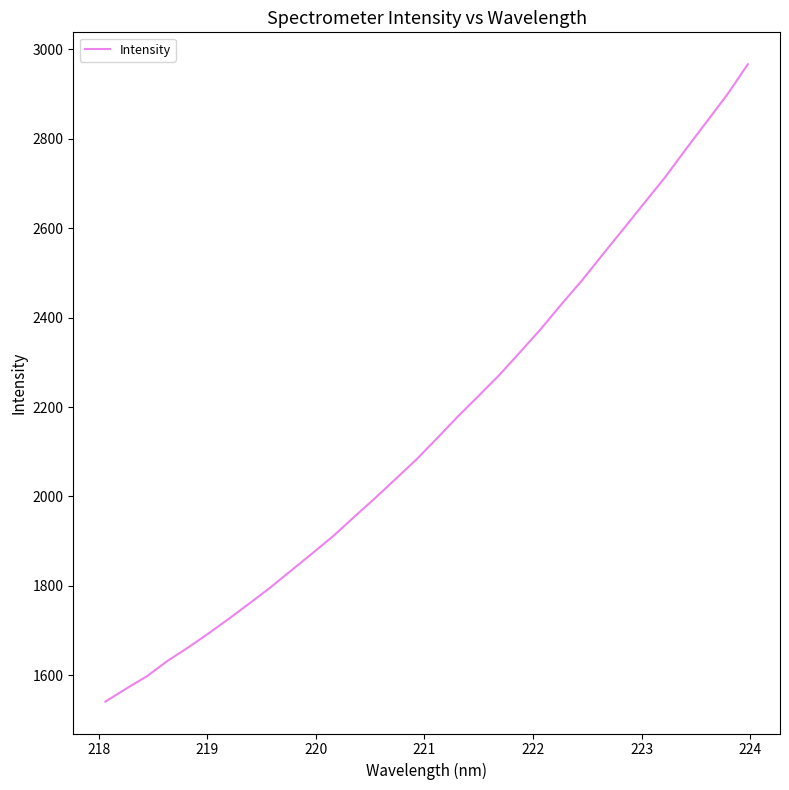

What is the minimum value shown in the chart?

1540.8